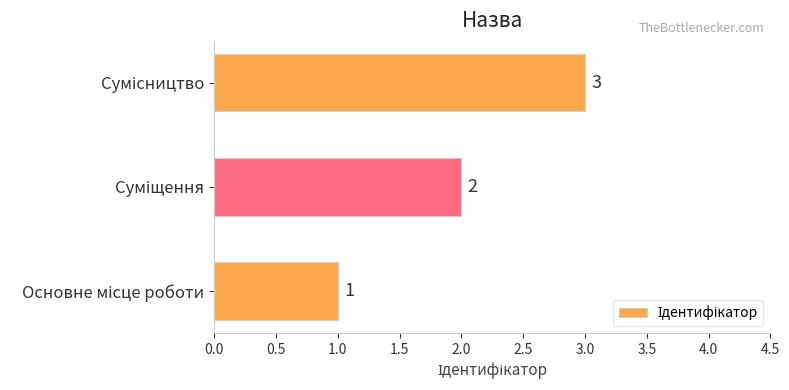

What is the greatest value displayed?

3